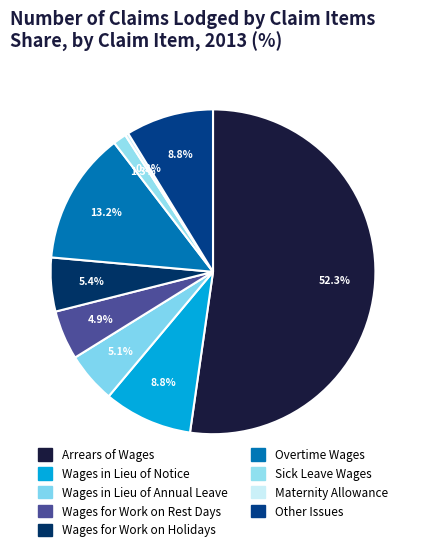

What is the majority slice?

Arrears of Wages